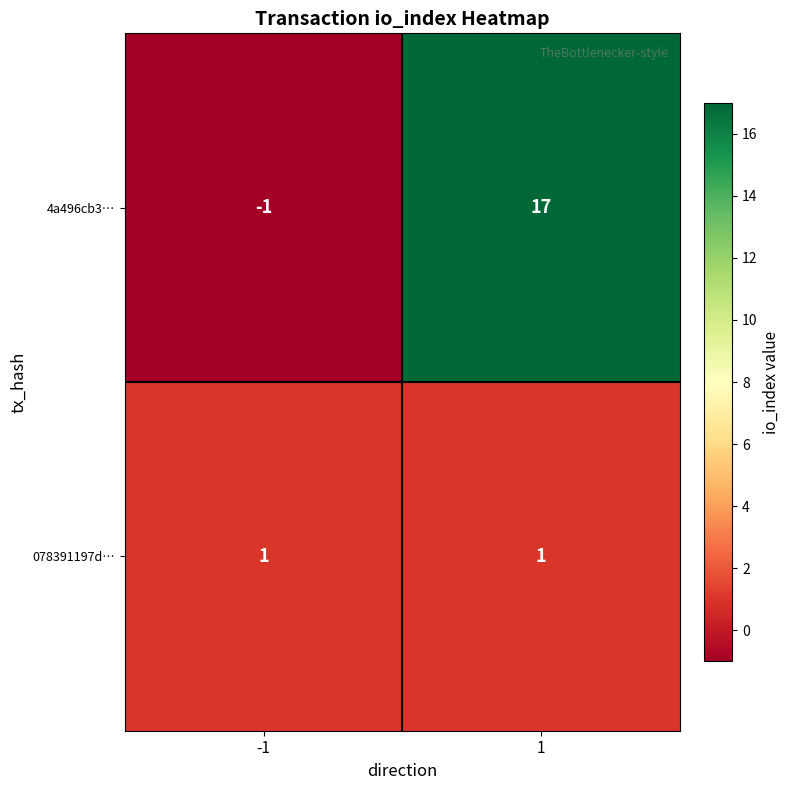

True or false: 4a496cb3… has a value of 11 at 1.

False